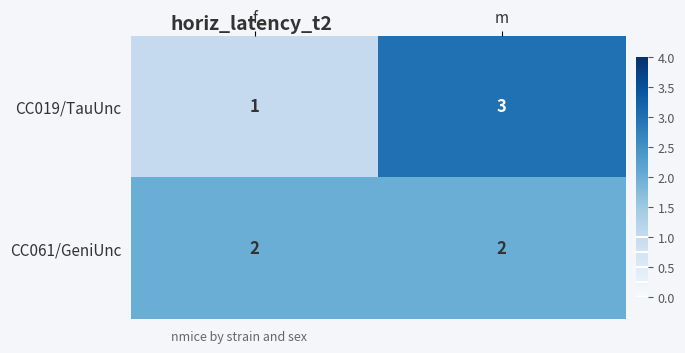

What is the total value across all series at m?

5